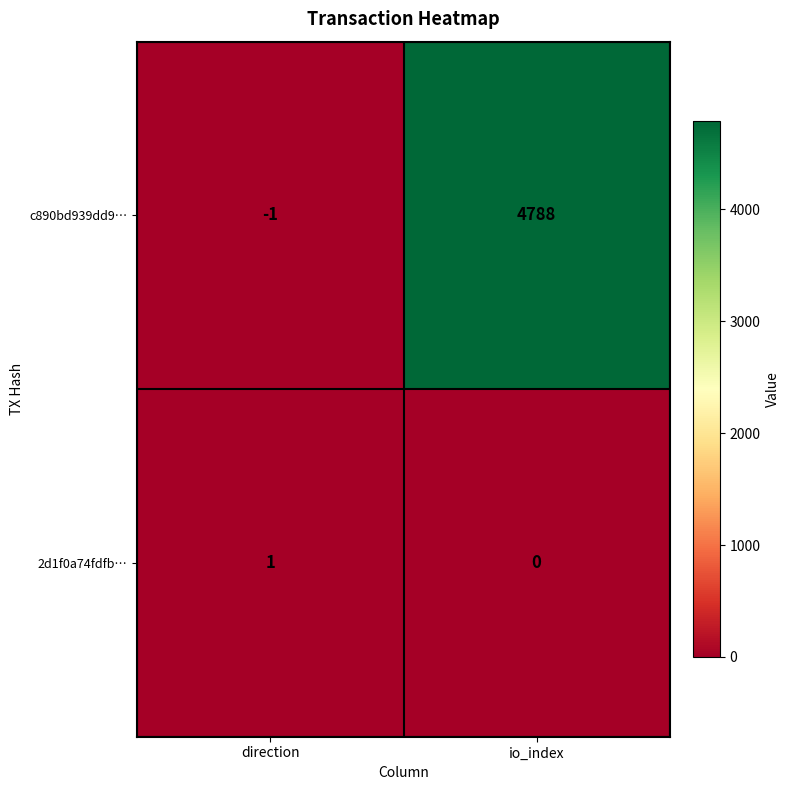

At which category does the chart reach its minimum across all series?

direction